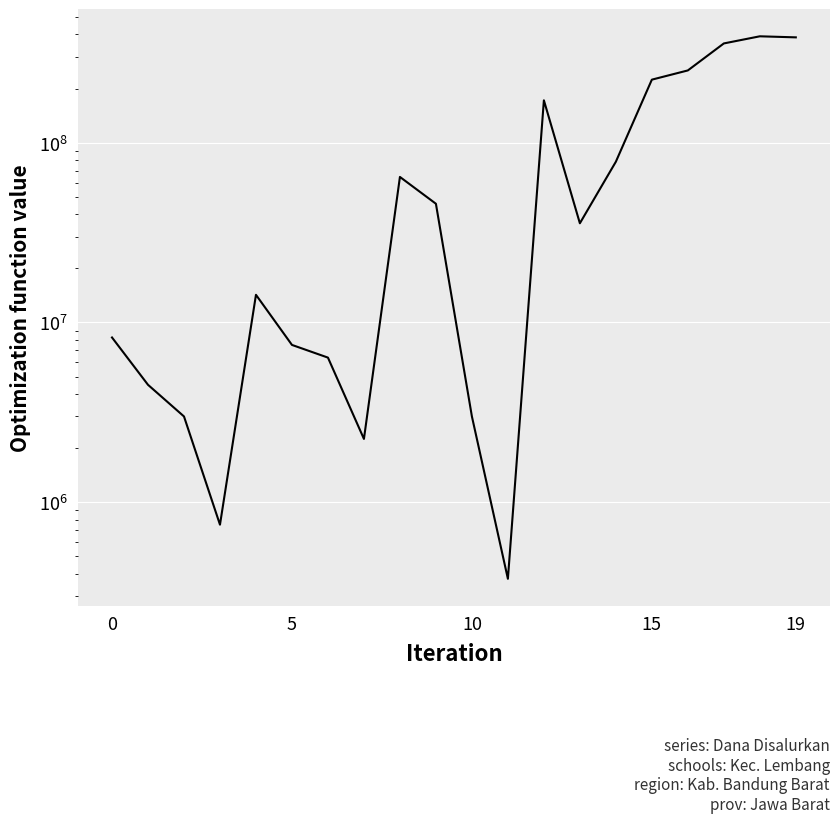

What is the average value?

102806250